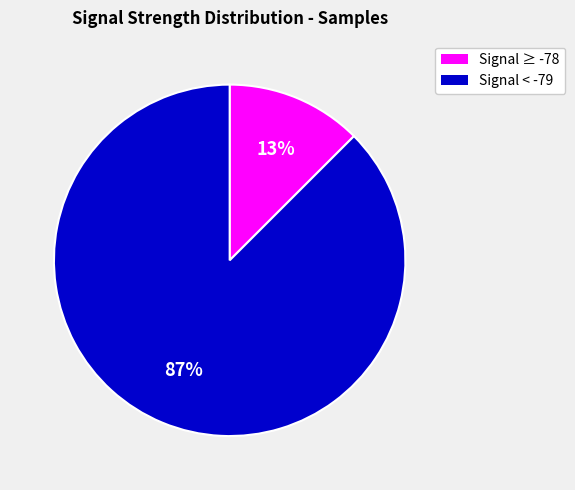

Is there a majority slice in this chart?

Yes